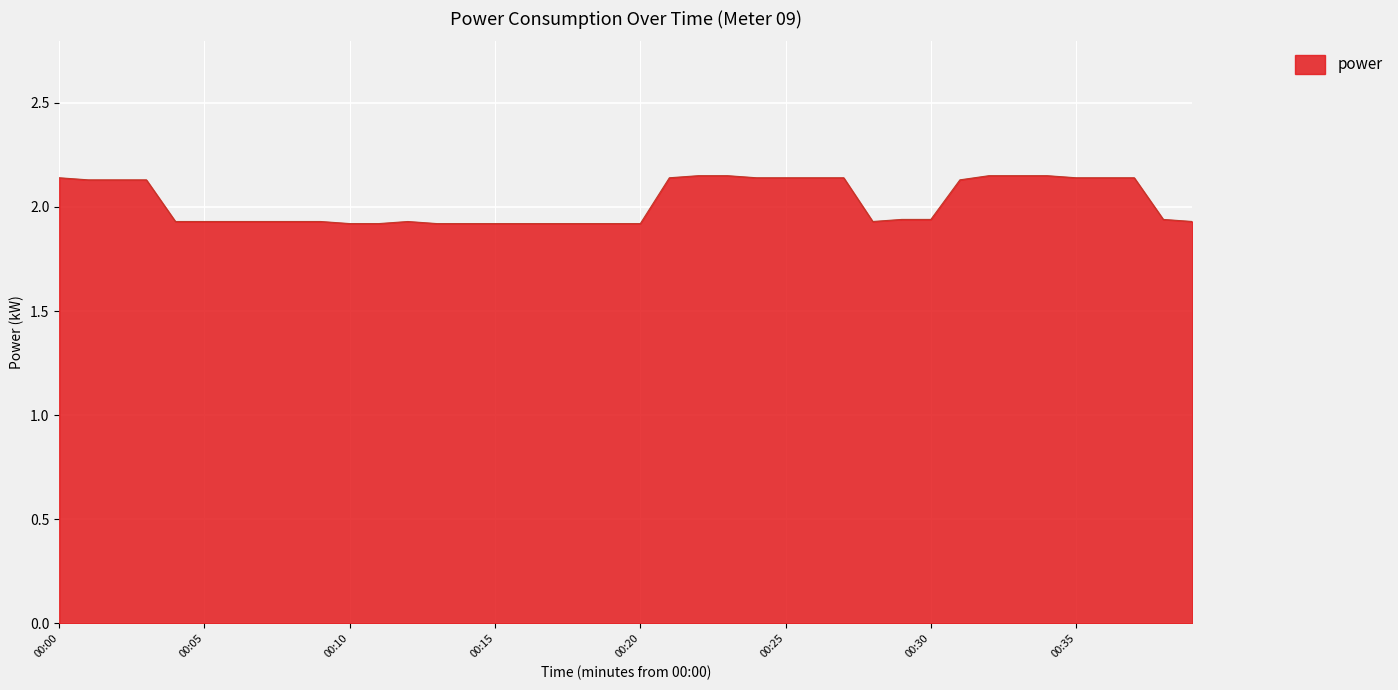

True or false: the data shows 1.9 at 00:10.

True